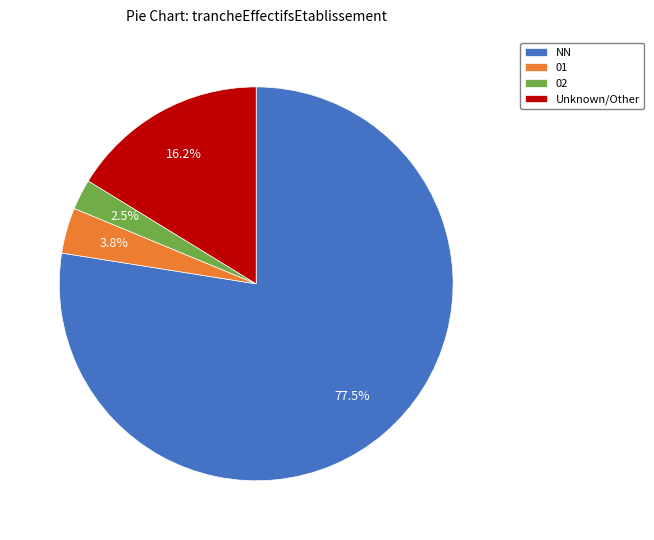

To the nearest percent, what is the combined percentage of NN and 02?

80%